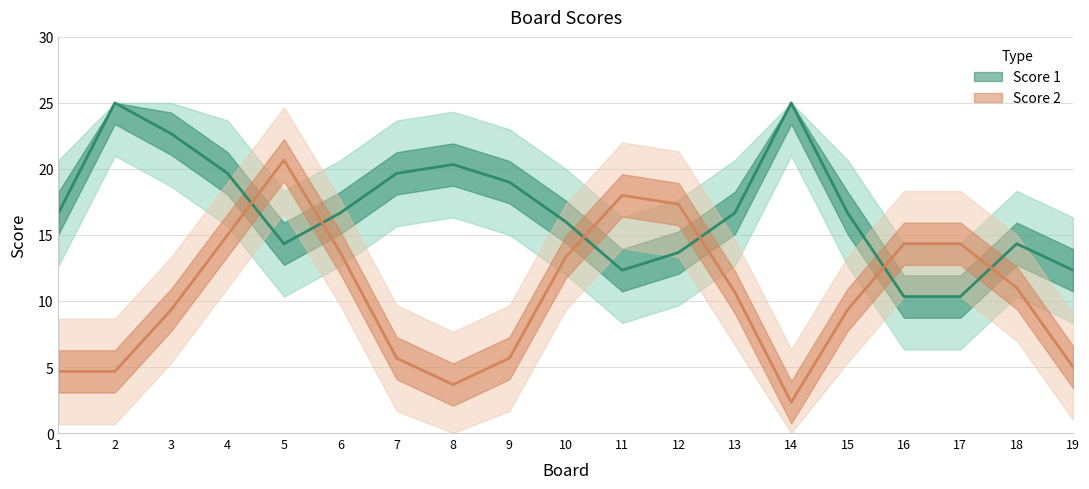

At which label is Score 1 closest to 12?

19